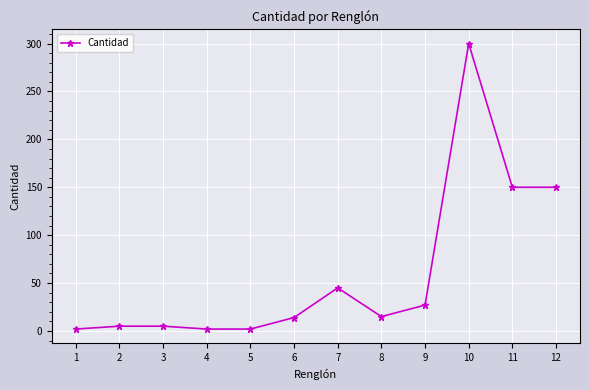

The chart shows a value of 27 at 9. True or false?

True